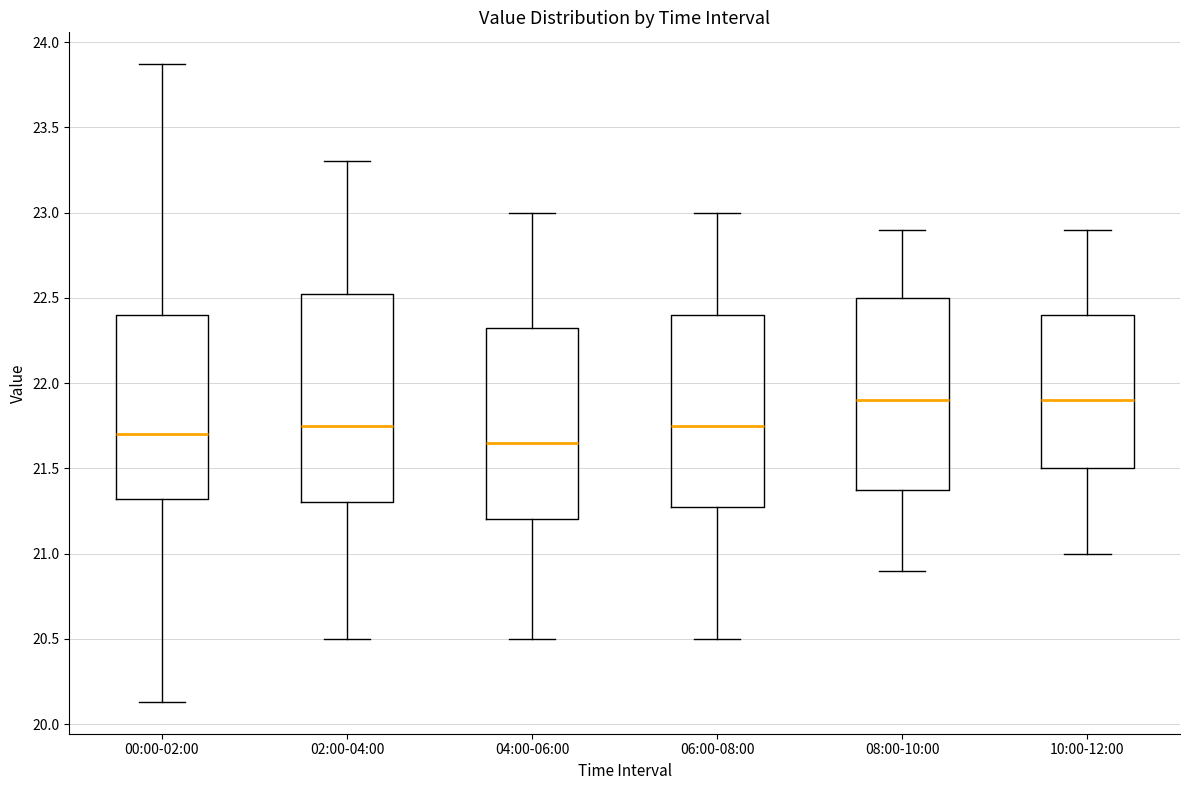

Reading left to right, read every box against the y-axis: the position of its median line, the range the box covers, and the ends of its whiskers. The values are not printed on the chart, so give them approximately, as read against the axis.

00:00-02:00: median 21.70, box 21.30 to 22.40, whiskers 20.15 to 23.85
02:00-04:00: median 21.75, box 21.30 to 22.55, whiskers 20.50 to 23.30
04:00-06:00: median 21.65, box 21.20 to 22.35, whiskers 20.50 to 23.00
06:00-08:00: median 21.75, box 21.30 to 22.40, whiskers 20.50 to 23.00
08:00-10:00: median 21.90, box 21.40 to 22.50, whiskers 20.90 to 22.90
10:00-12:00: median 21.90, box 21.50 to 22.40, whiskers 21.00 to 22.90